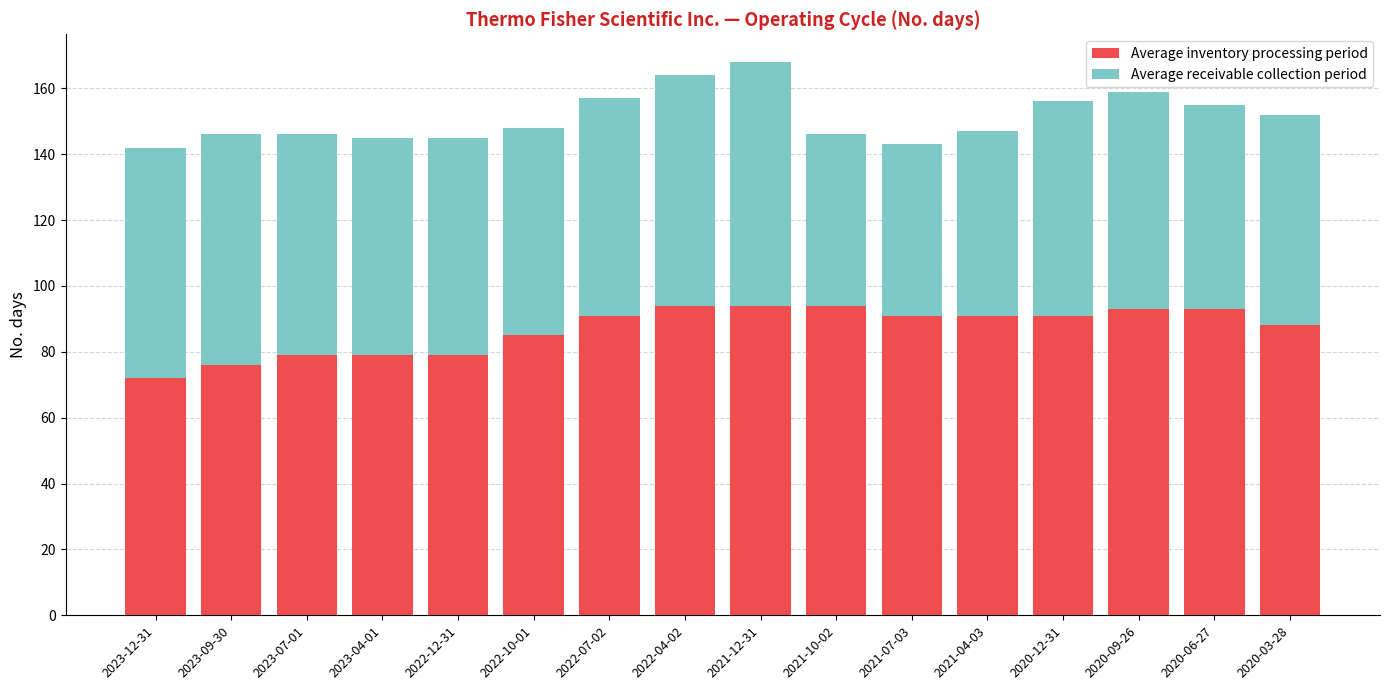

What are all the series names shown in the legend?

Average inventory processing period, Average receivable collection period